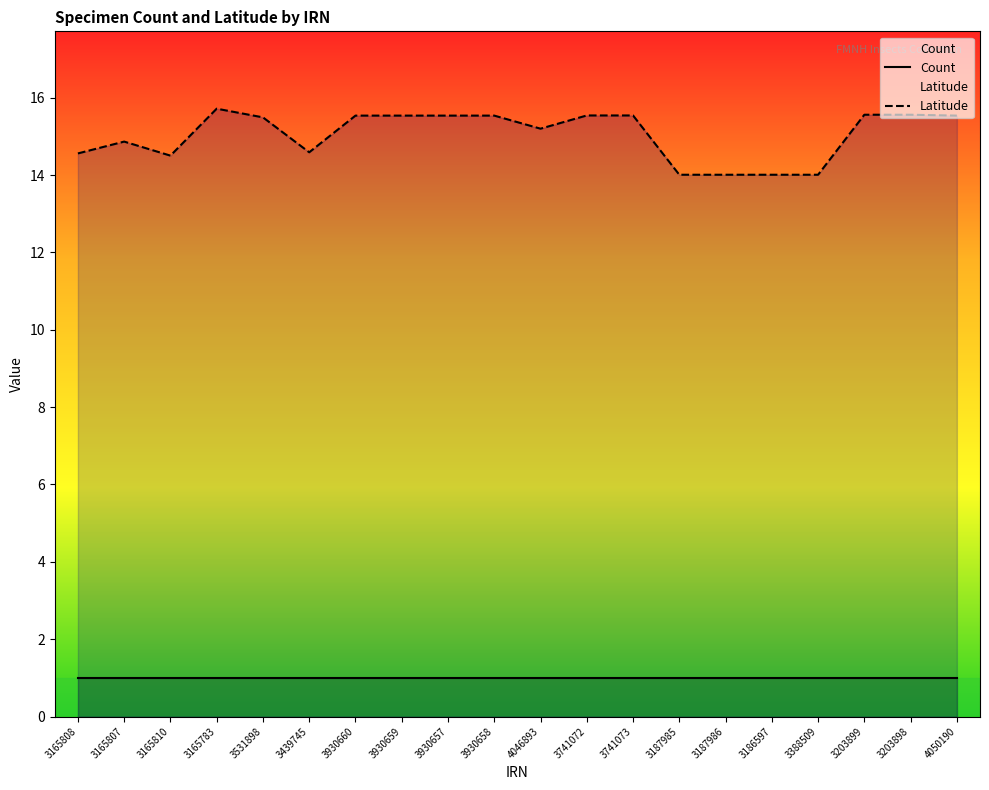

Which series has the largest total across all categories?

Latitude